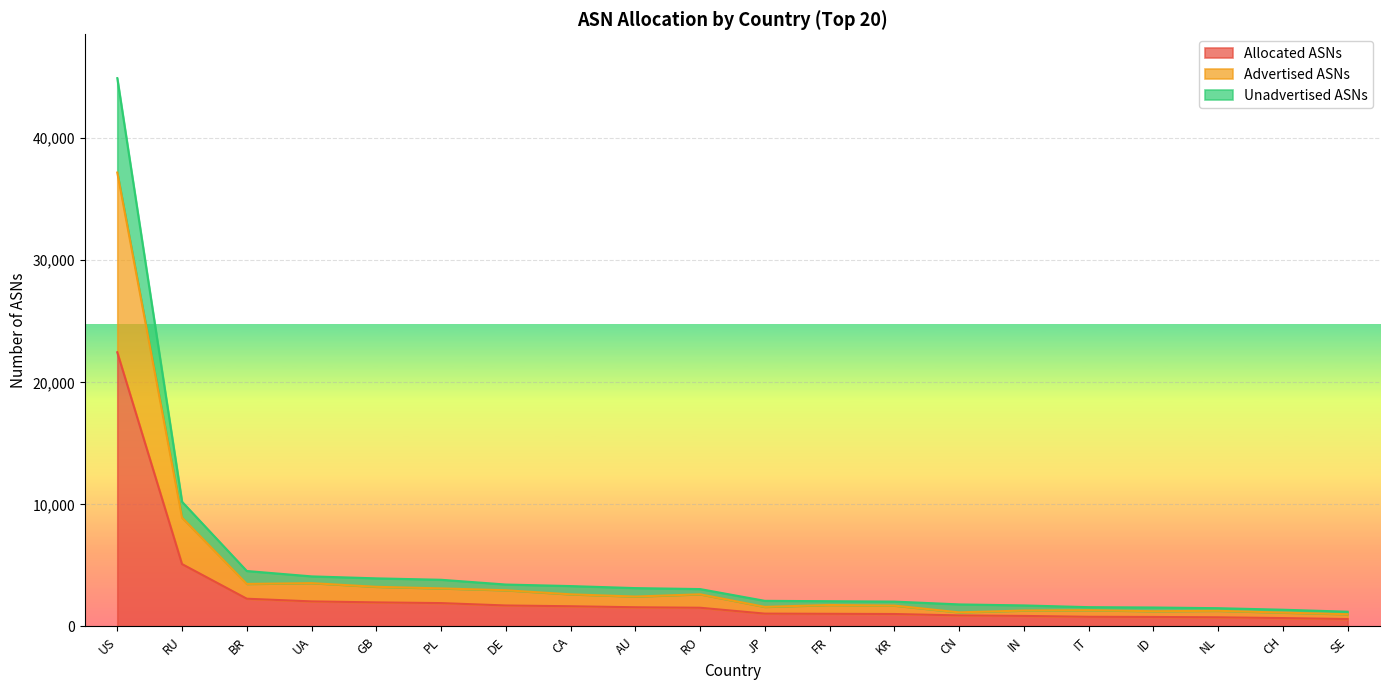

True or false: Allocated ASNs and Advertised ASNs intersect in this chart.

False